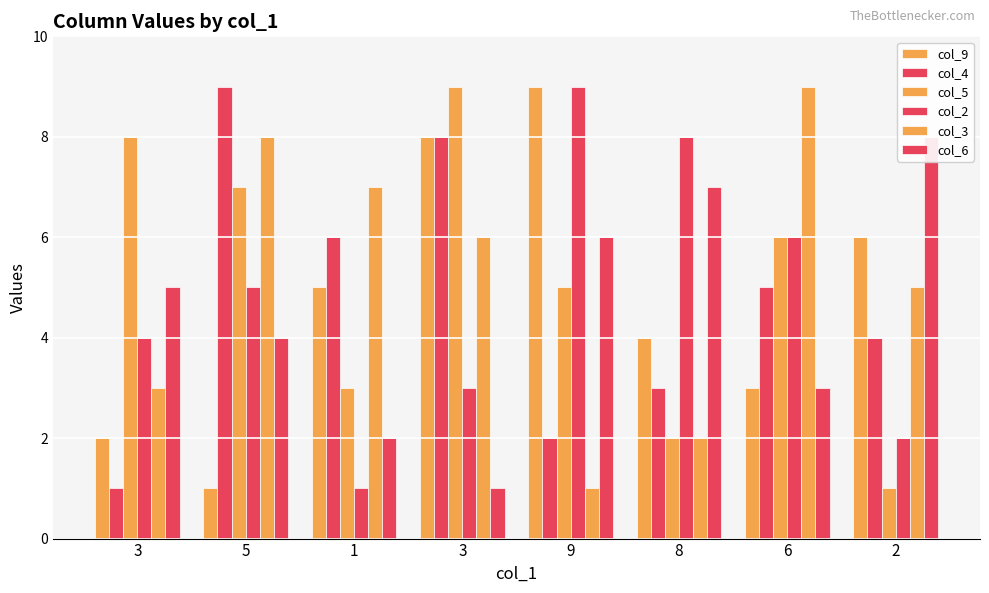

What is the label of the 7th bar from the right?

5